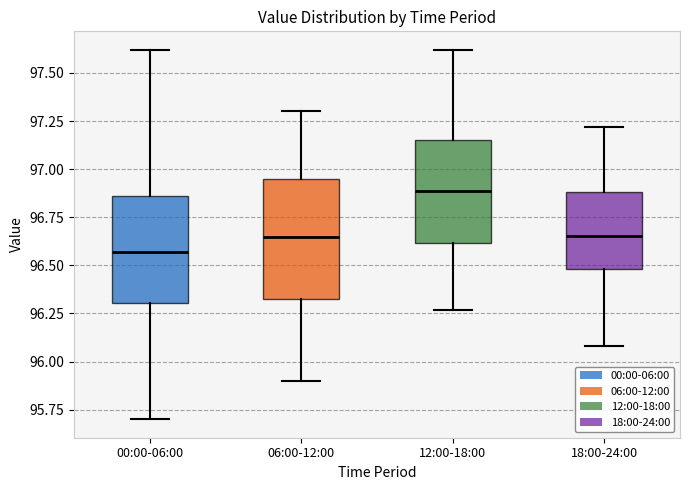

Which box has the highest median line?

12:00-18:00